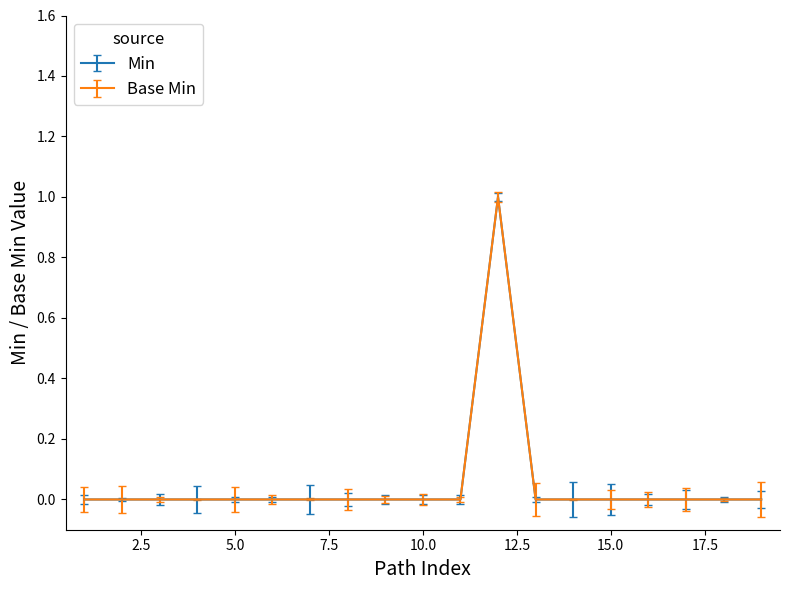

How many interior local peaks does the Base Min series have?

1